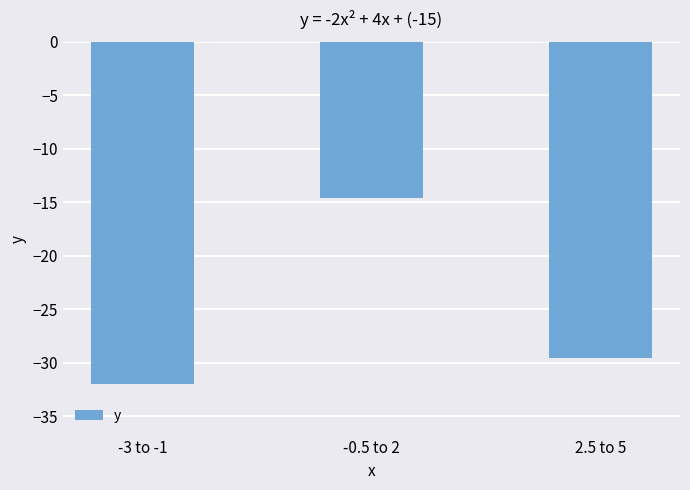

Reading left to right, extract all data points from this chart.

-32.0	-14.6	-29.6